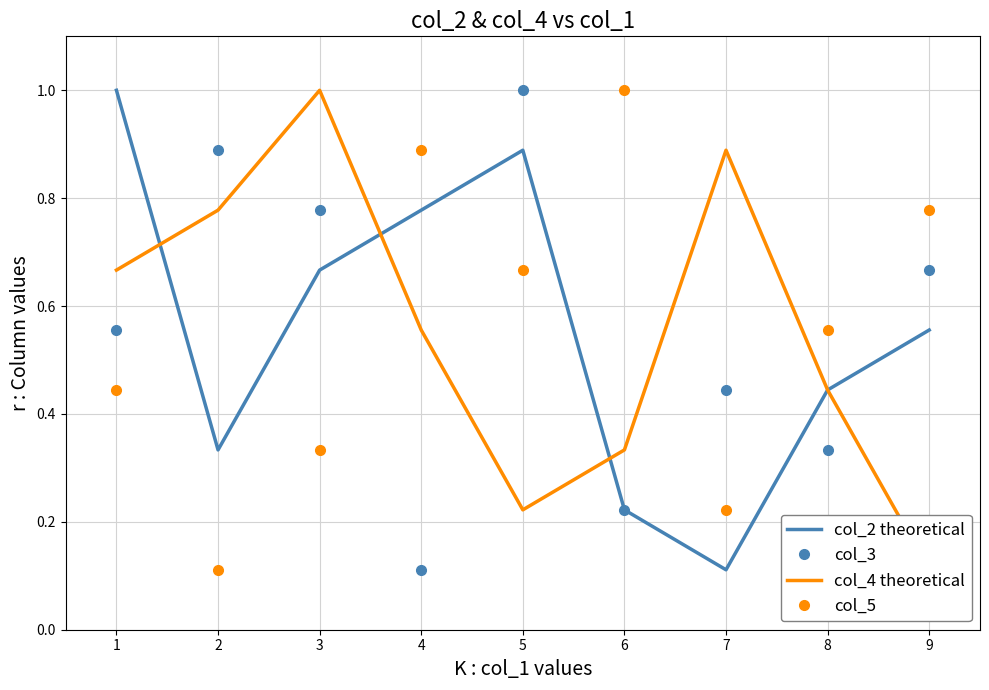

Reading left to right, list all the values displayed in this chart.

col_2 theoretical: 1.0	0.3	0.7	0.8	0.9	0.2	0.1	0.4	0.6
col_3: 0.6	0.9	0.8	0.1	1.0	0.2	0.4	0.3	0.7
col_4 theoretical: 0.7	0.8	1.0	0.6	0.2	0.3	0.9	0.4	0.1
col_5: 0.4	0.1	0.3	0.9	0.7	1.0	0.2	0.6	0.8